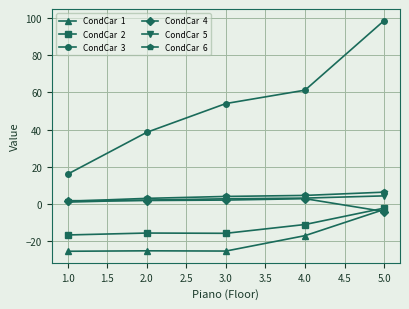

What is the label of the 4th point from the left?

4.0